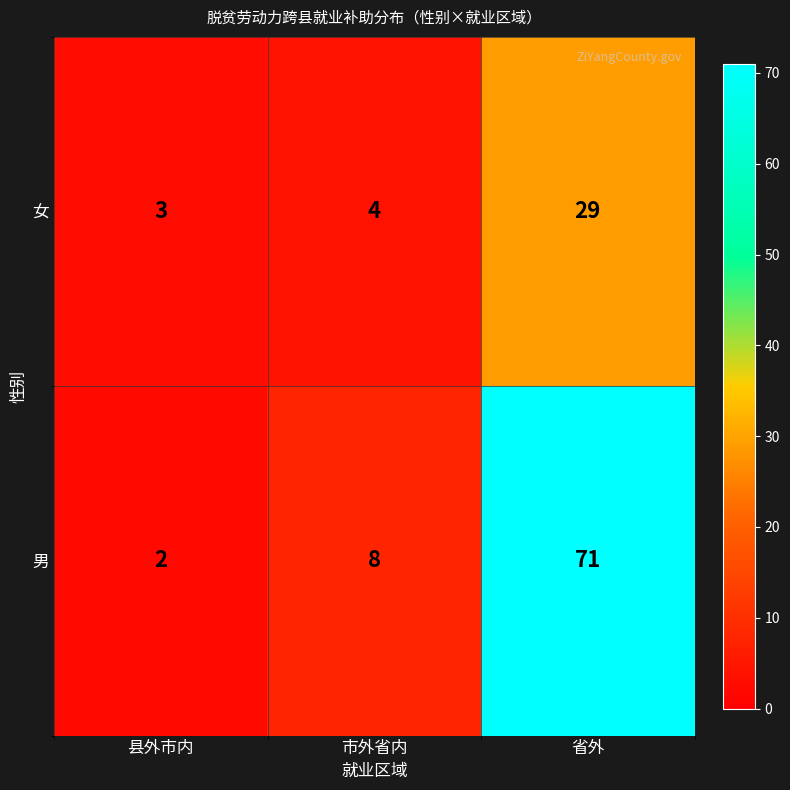

At how many categories does at least one series exceed 61?

1